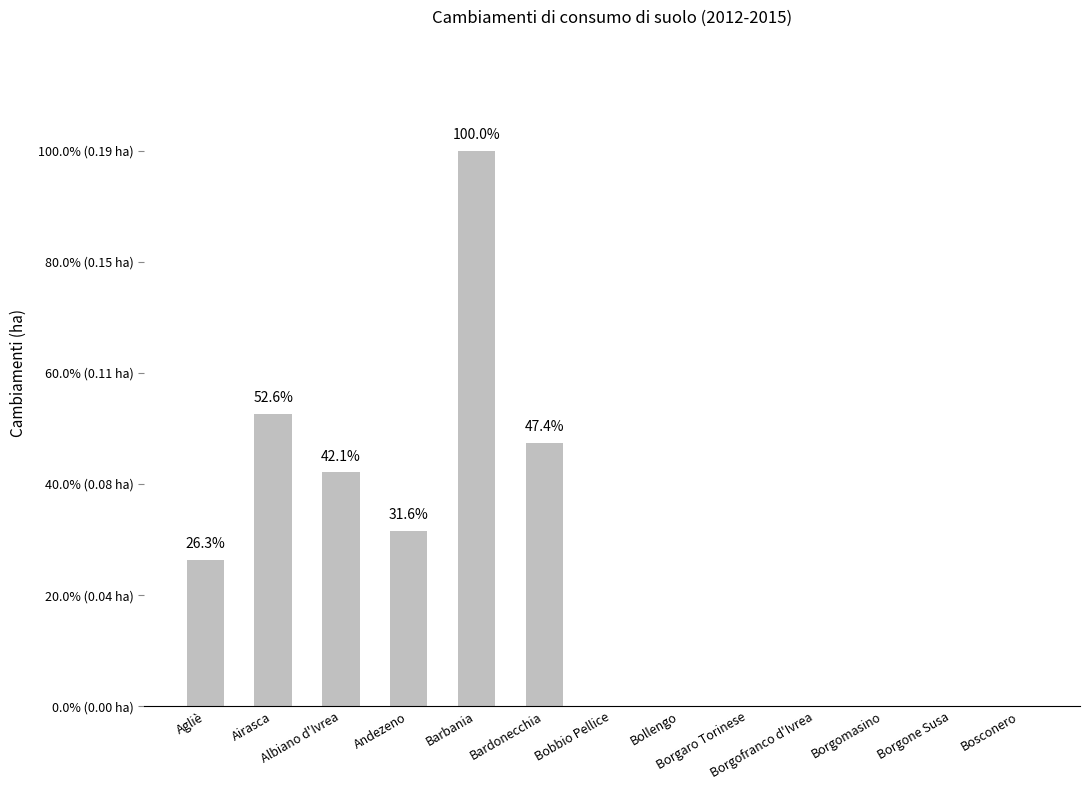

Between Andezeno and Borgomasino, which is larger?

Andezeno